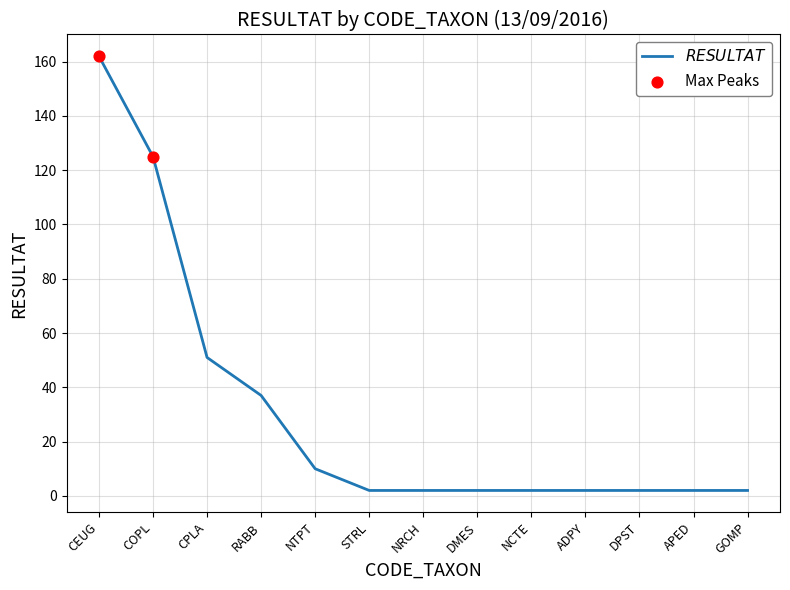

Approximately how many times larger is the value at CPLA compared to NTPT?

5.1